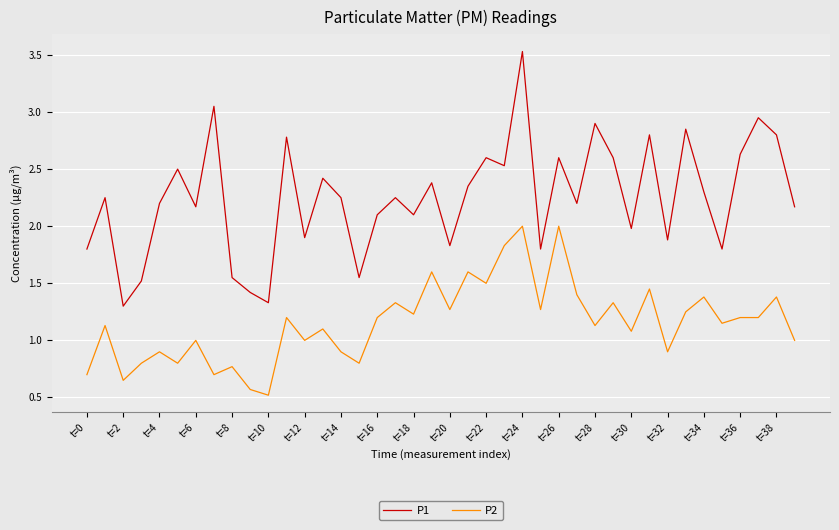

Which series has the largest total across all categories?

P1